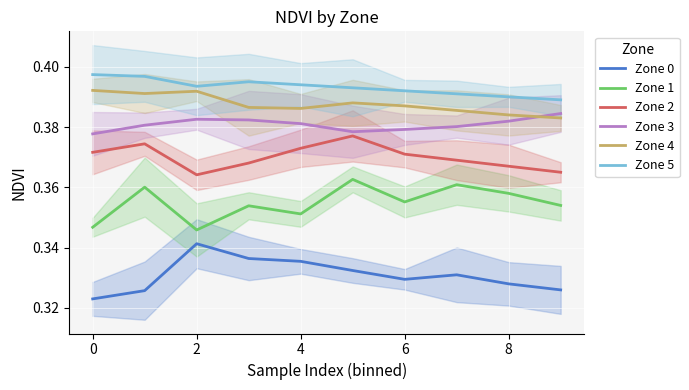

True or false: Zone 3 has more than 0 interior local peaks.

True